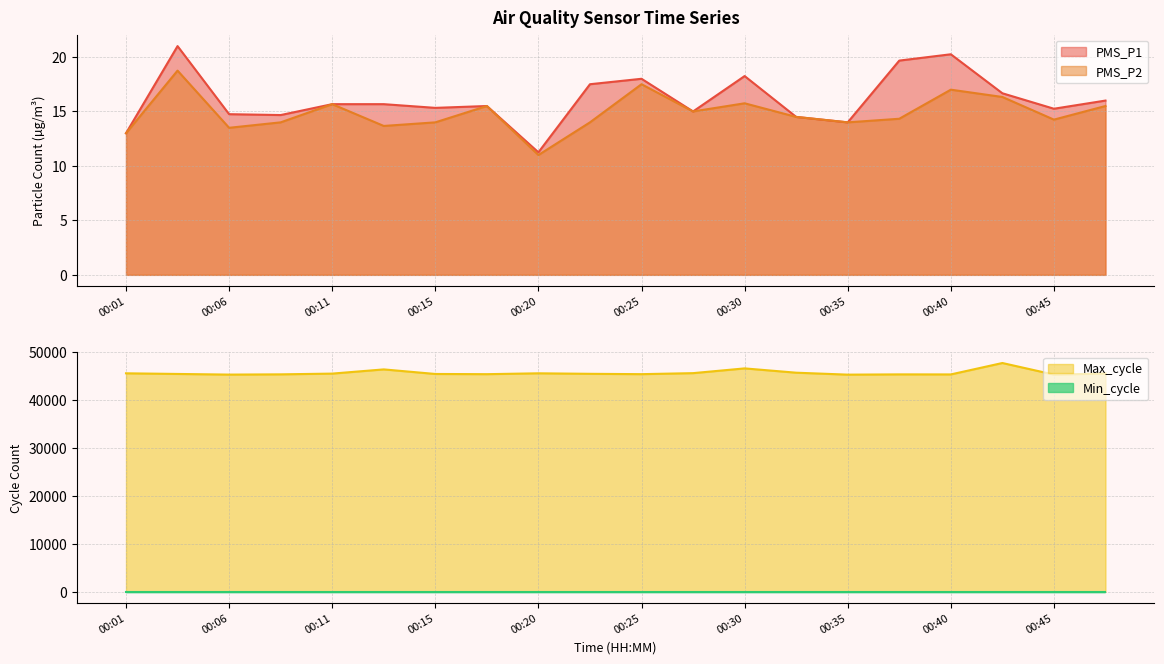

What is the difference between the highest and lowest values at 00:45?

45239.8